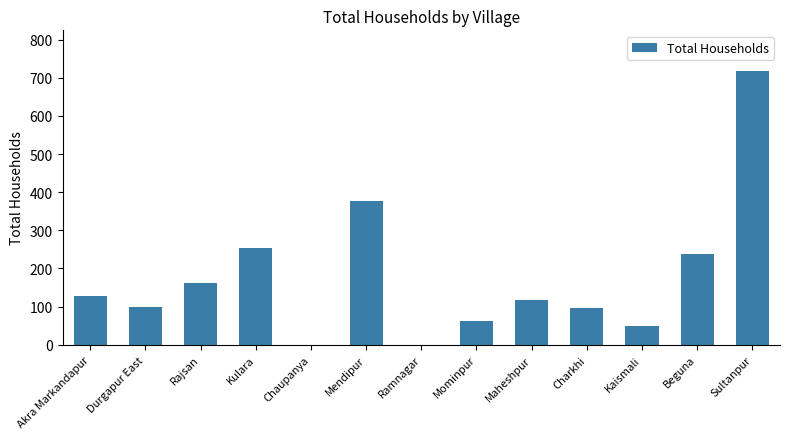

What is the change in value from Chaupanya to Beguna?

+237